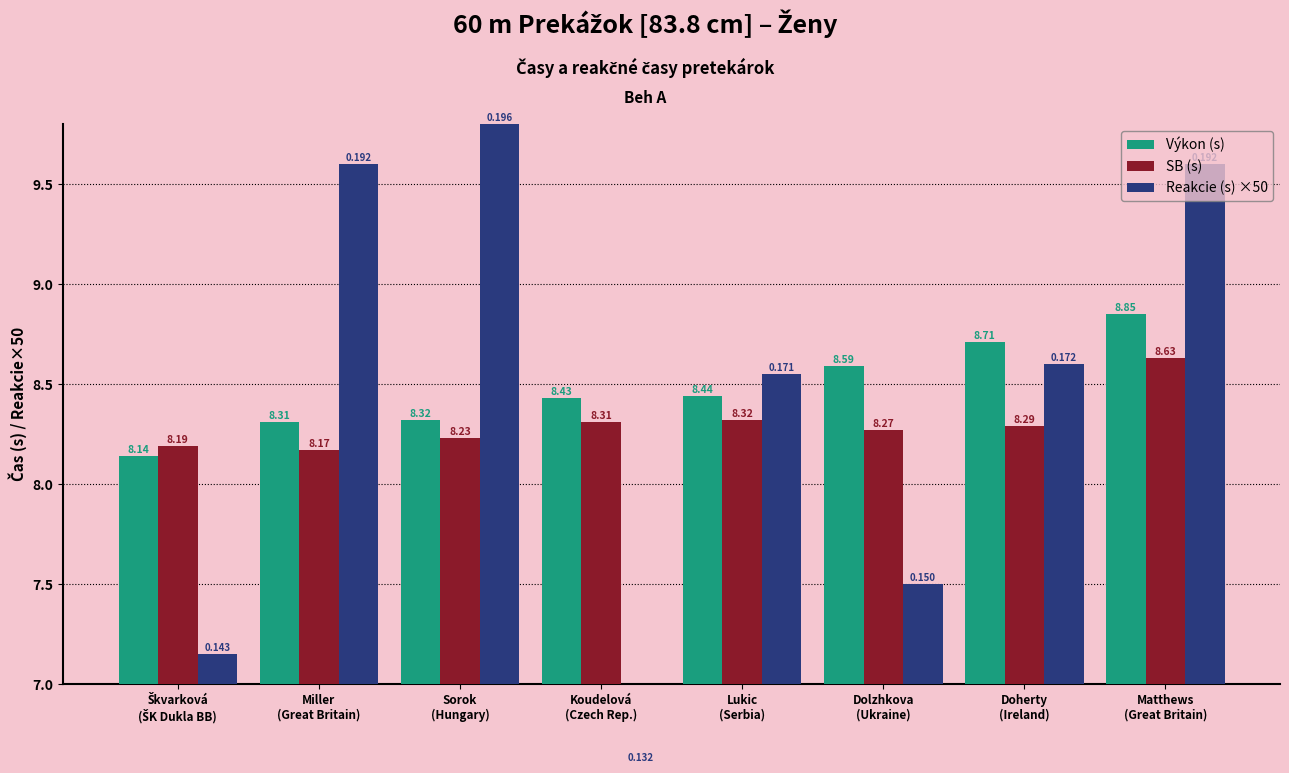

Is it true that Výkon (s) equals 13.3 at Škvarková
(ŠK Dukla BB)?

False